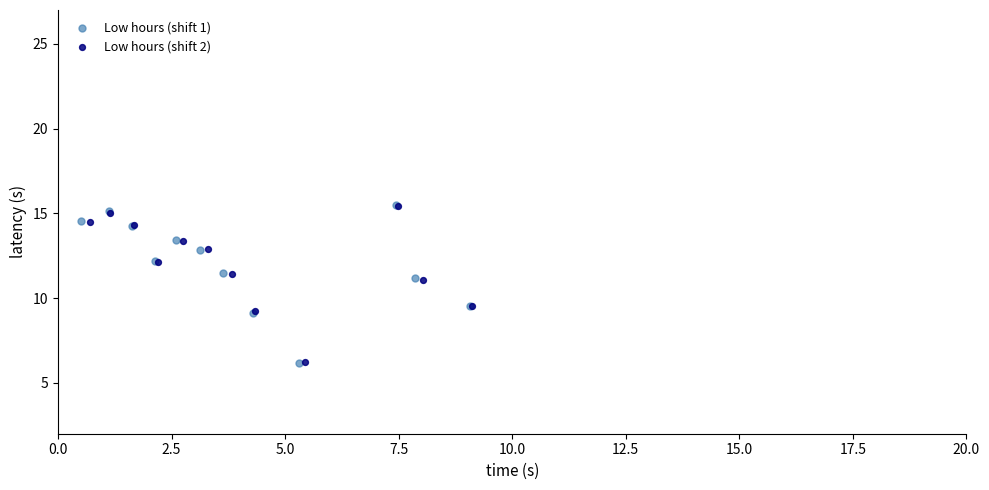

Which series has the largest Y range (max minus min)?

Low hours (shift 1)